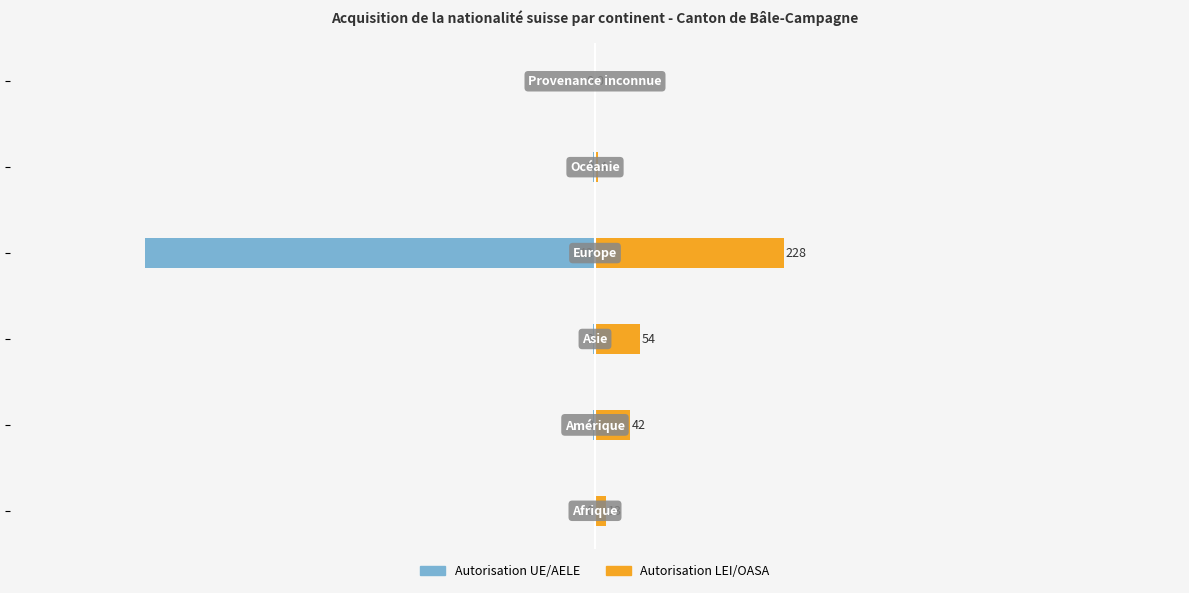

Reading right to left, what are all the values shown in this chart?

Autorisation UE/AELE: 0	-3	-542	-3	-3	0
Autorisation LEI/OASA: 0	4	228	54	42	13